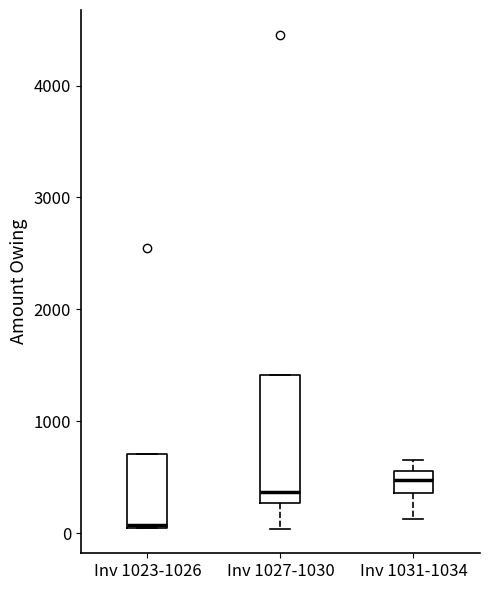

Reading left to right, read every box against the y-axis: the position of its median line, the range the box covers, and the ends of its whiskers. The values are not printed on the chart, so give them approximately, as read against the axis.

Inv 1023-1026: median 100, box 100 to 700, whiskers 0 to 700
Inv 1027-1030: median 400, box 300 to 1400, whiskers 0 to 1400
Inv 1031-1034: median 500, box 400 to 600, whiskers 100 to 700